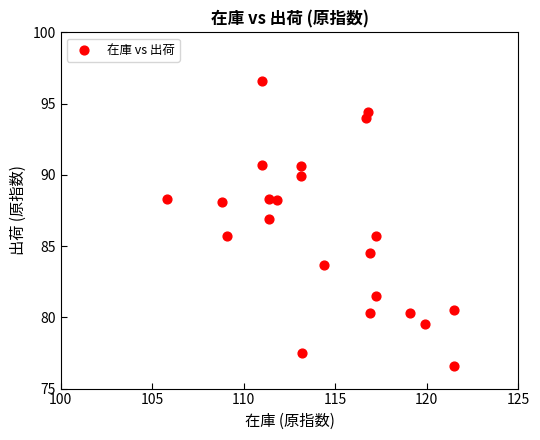

What is the range of Y values (max minus min)?

20.0